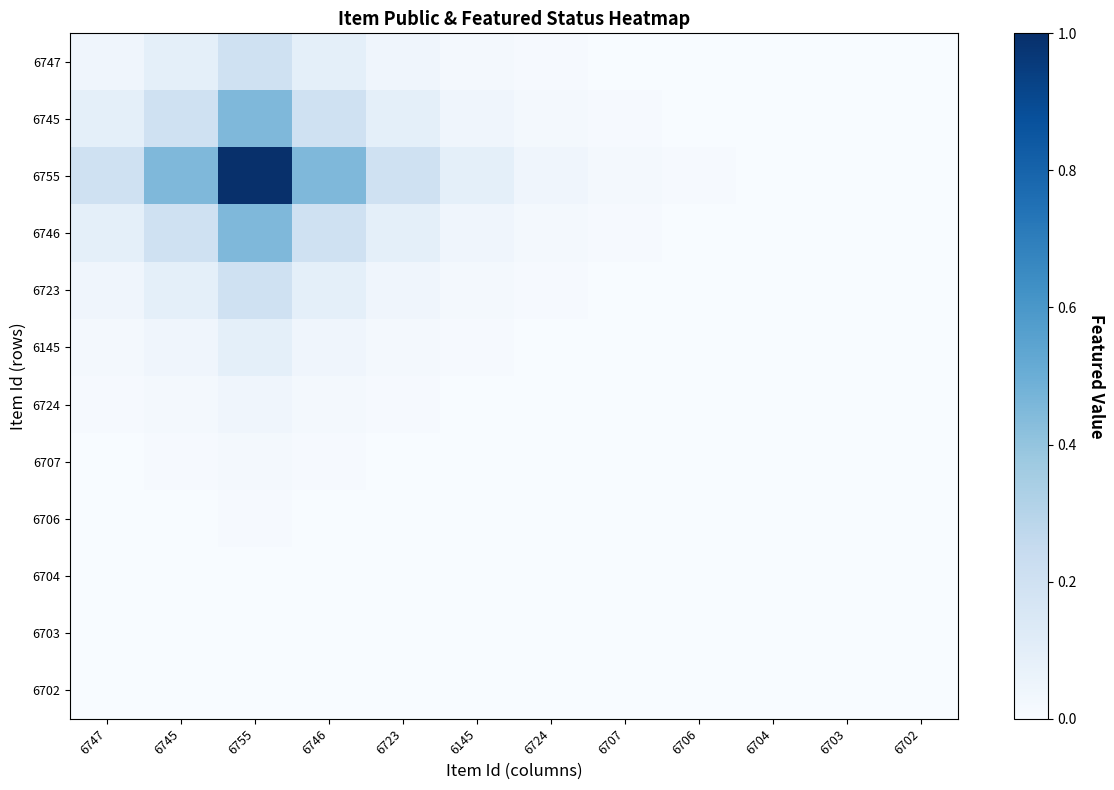

Count the number of data series in this chart.

12